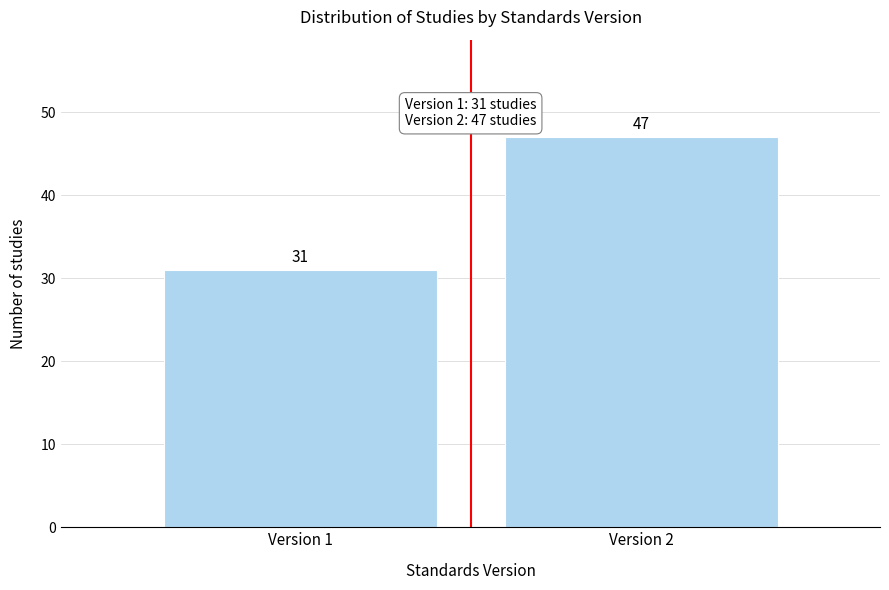

Reading right to left, transcribe all the data shown in this chart.

Version 2=47	Version 1=31